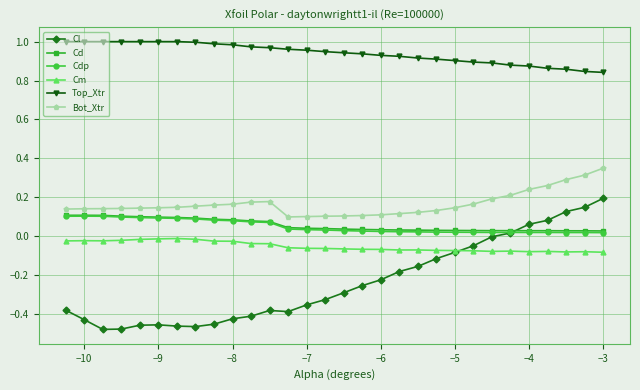

True or false: Top_Xtr and Cm intersect in this chart.

False